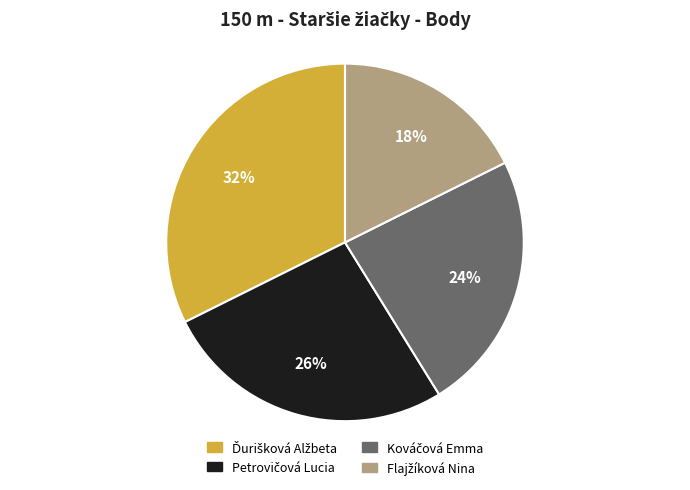

Does any single category account for the majority?

No